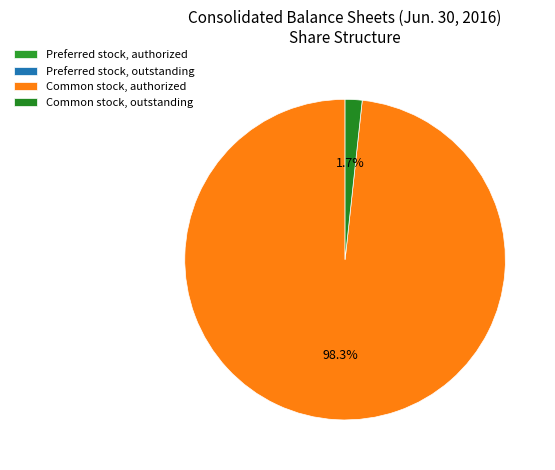

Count the number of slices in the pie.

4